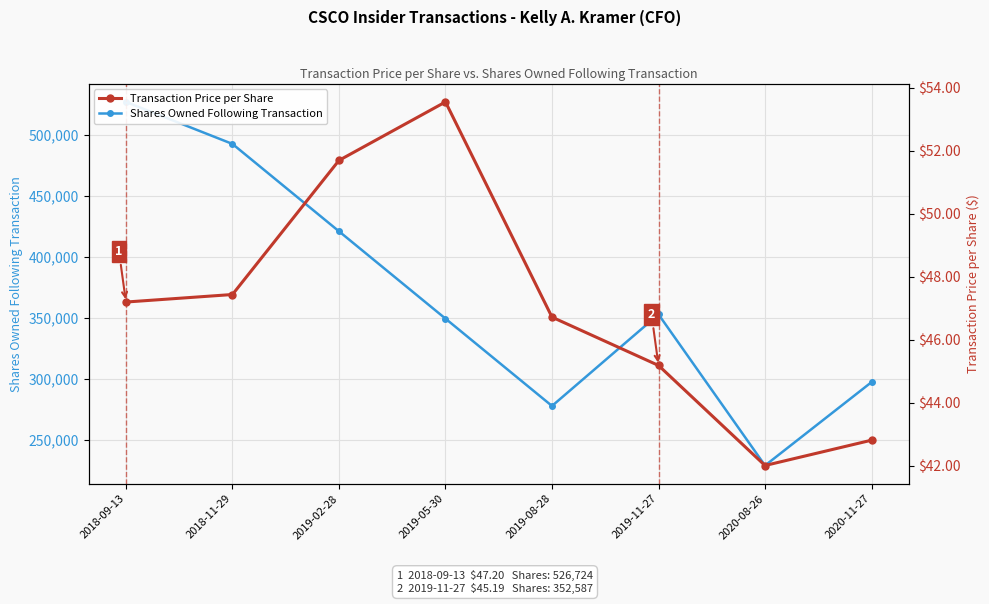

At which label is Shares Owned Following Transaction closest to 377728?

2019-11-27